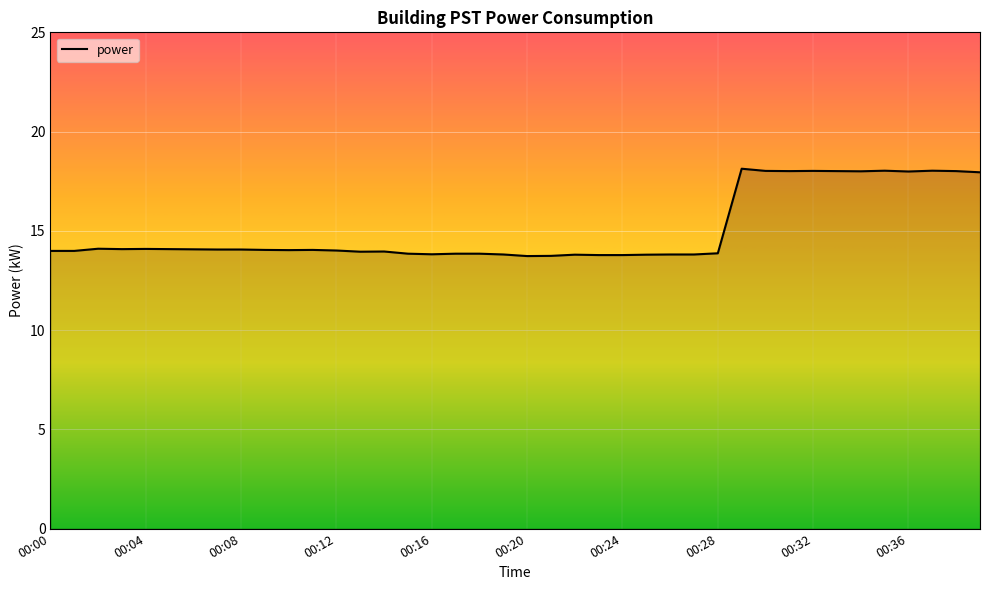

What is the smallest value displayed?

13.7